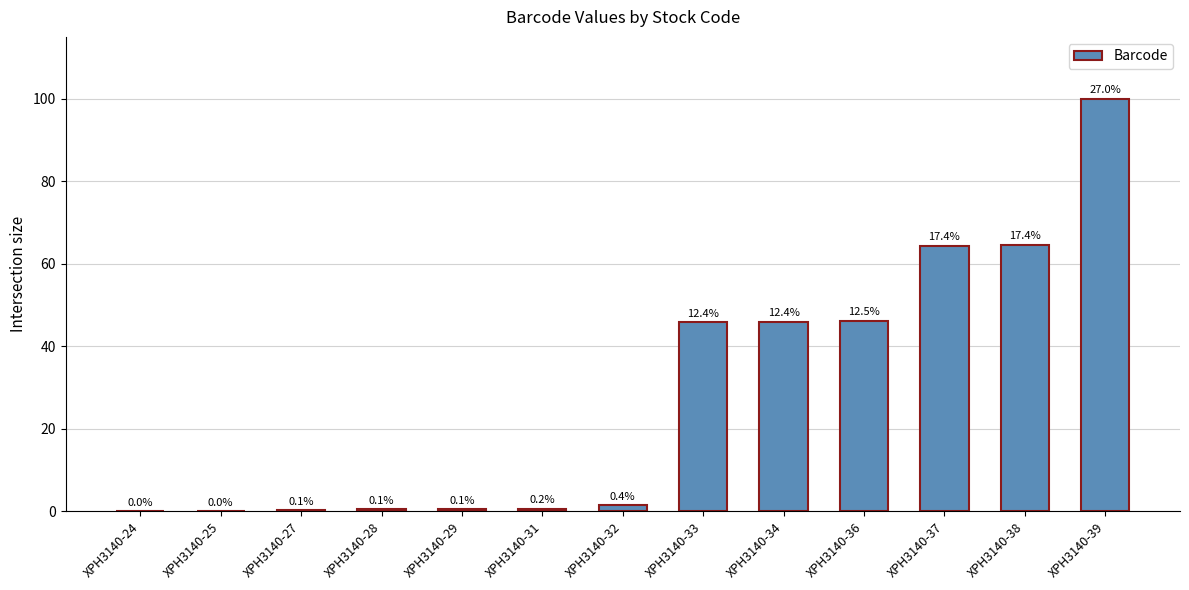

Reading left to right, what are all the values shown in this chart?

XPH3140-24=0.0	XPH3140-25=0.1	XPH3140-27=0.3	XPH3140-28=0.4	XPH3140-29=0.5	XPH3140-31=0.6	XPH3140-32=1.4	XPH3140-33=45.9	XPH3140-34=46.0	XPH3140-36=46.2	XPH3140-37=64.4	XPH3140-38=64.6	XPH3140-39=100.0